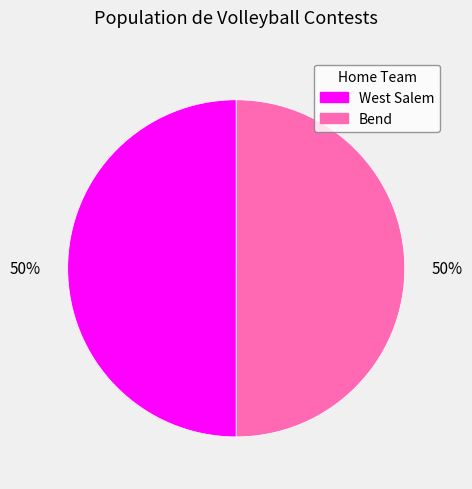

Combined, do Bend and West Salem account for over 50%?

Yes